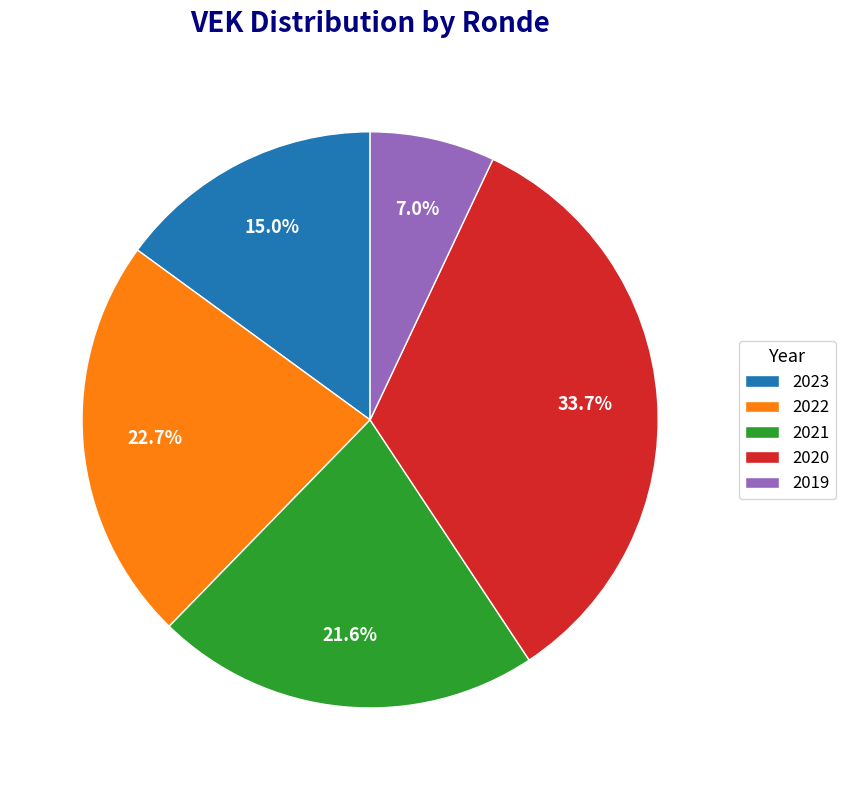

Which category has the biggest portion of the pie?

2020